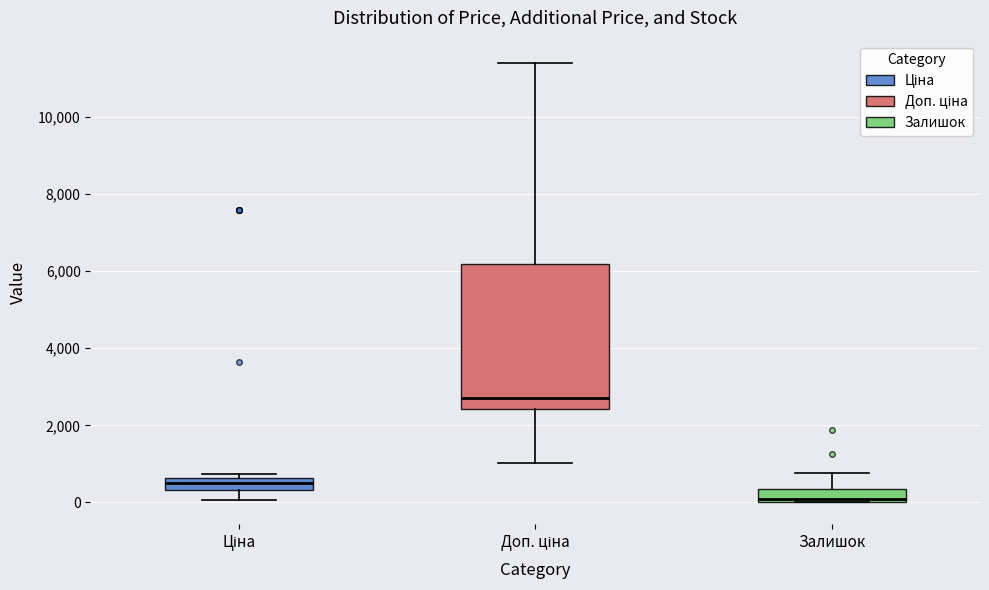

Which box is the tallest, from its lower edge to its upper edge?

Доп. ціна